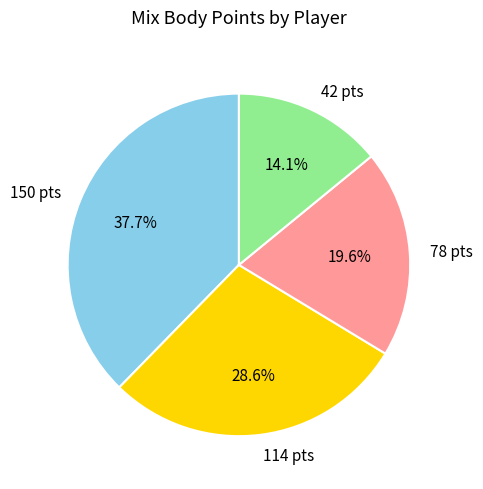

Which slice is the largest?

150 pts